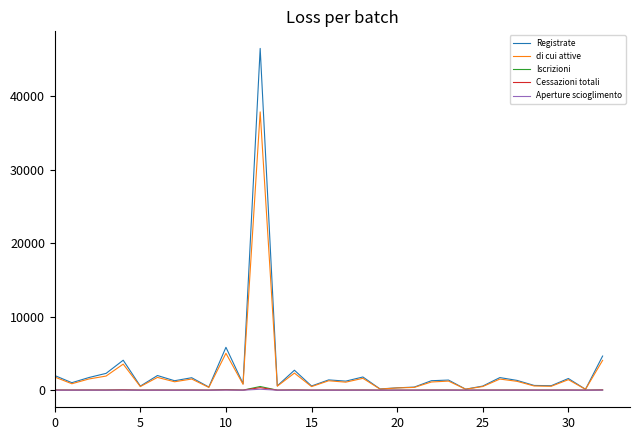

Which series has the widest spread of values?

Registrate